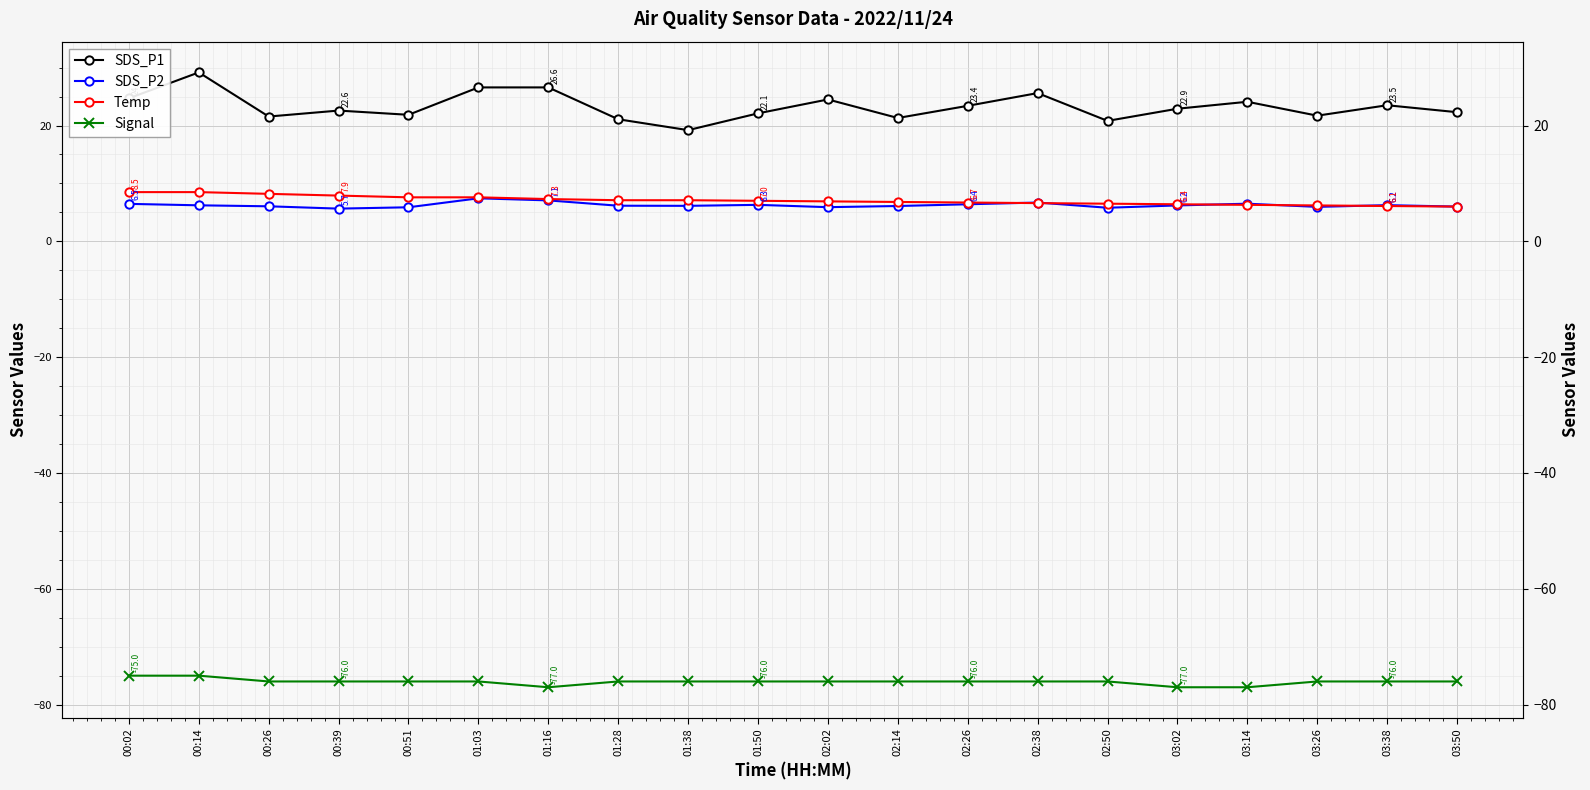

What is the average value of the SDS_P1 series?

23.3